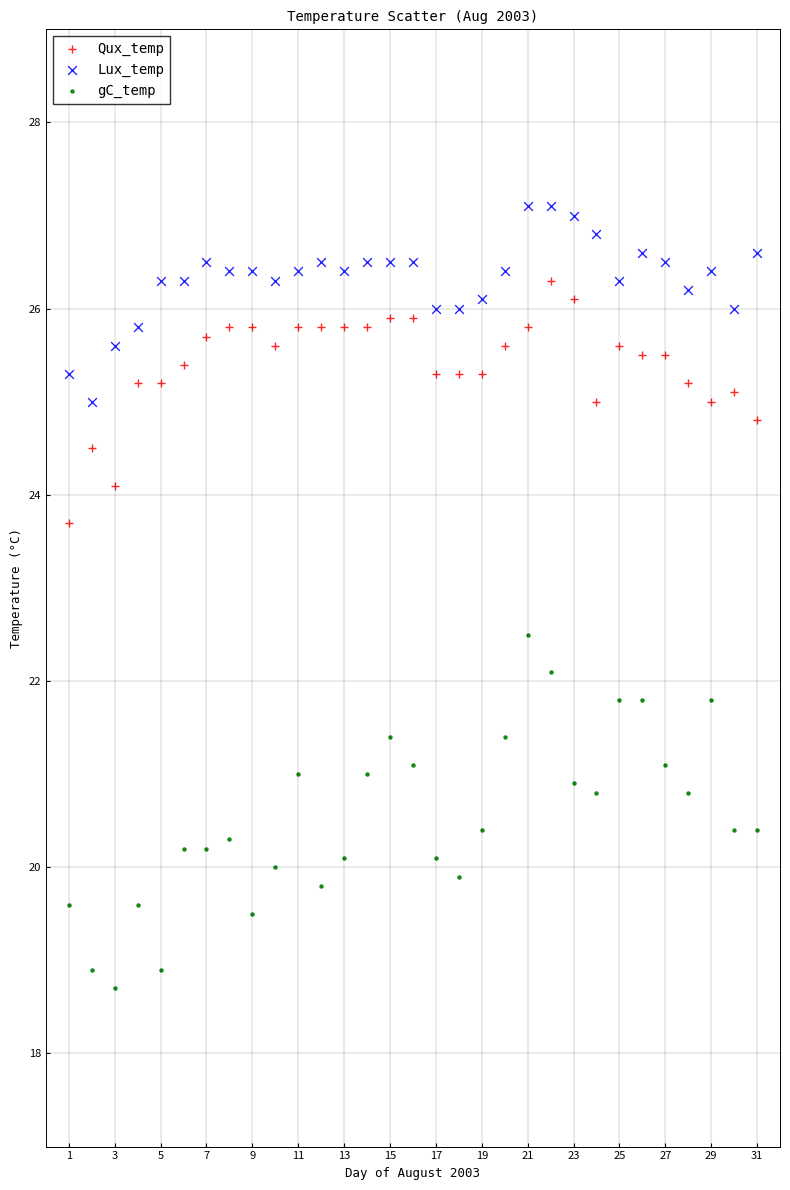

Which series contains the highest Y value?

Lux_temp